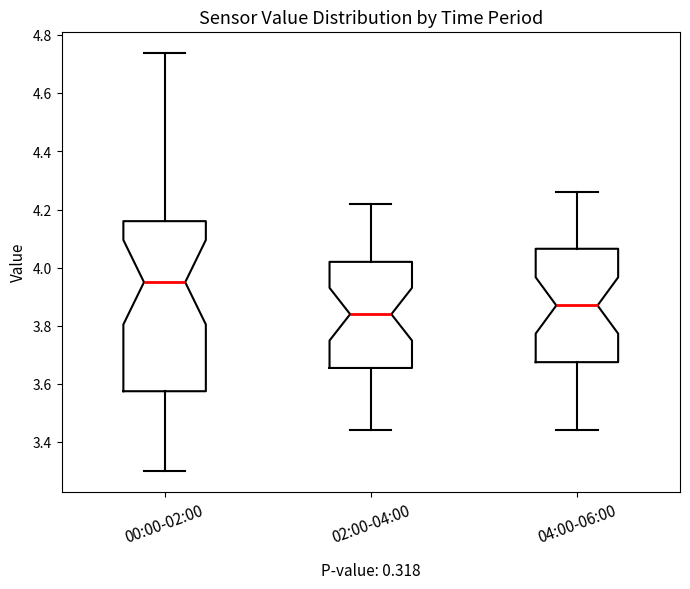

Reading left to right, transcribe this box plot: for each box, give where its median line is, the range the box spans, and where its two whiskers end, as read against the y-axis. The values are not printed on the chart, so give them approximately, as read against the axis.

00:00-02:00: median 3.96, box 3.58 to 4.16, whiskers 3.30 to 4.74
02:00-04:00: median 3.84, box 3.66 to 4.02, whiskers 3.44 to 4.22
04:00-06:00: median 3.88, box 3.68 to 4.06, whiskers 3.44 to 4.26